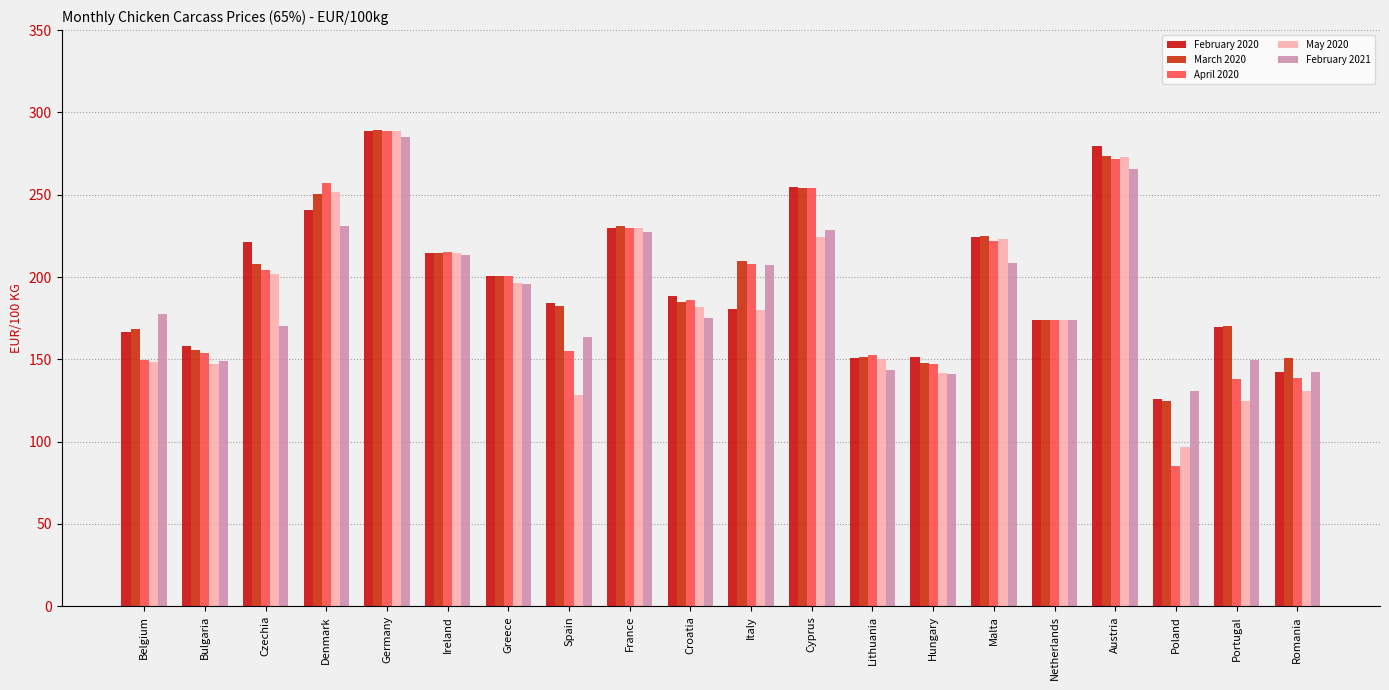

What is the minimum value shown in the chart?

85.5